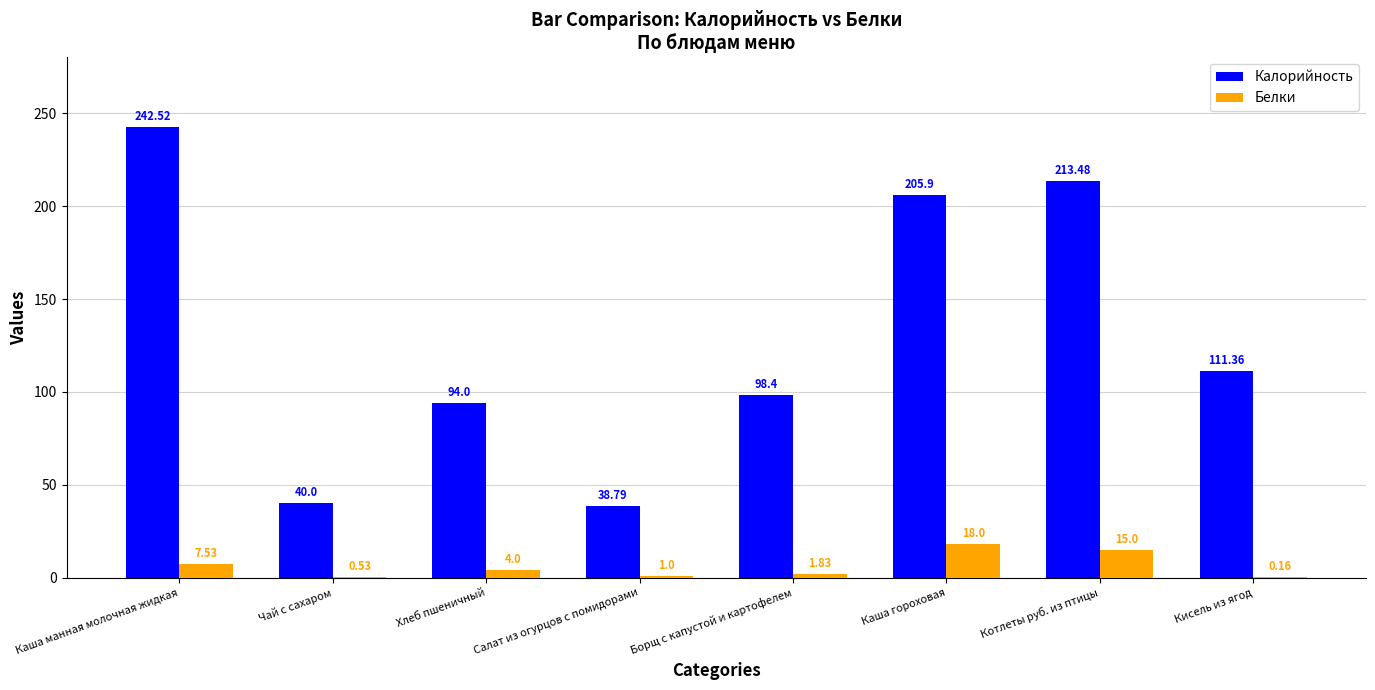

Count the number of categories in the chart.

8